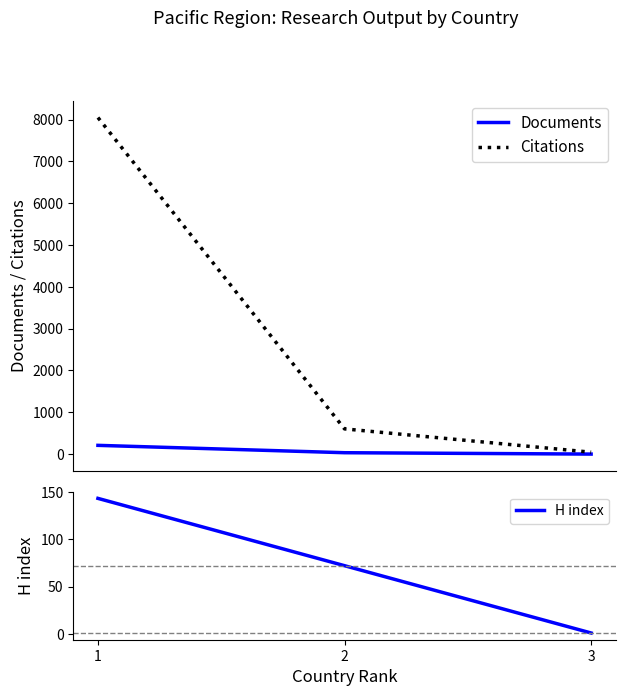

At which label does Citations first exceed 604?

1